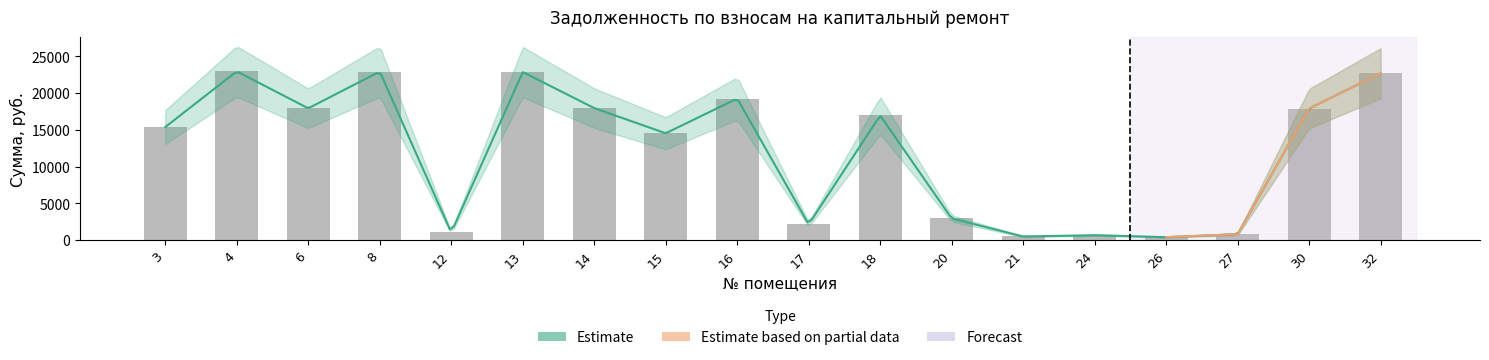

What is the ratio of the value at 16 to the value at 12?

18.2